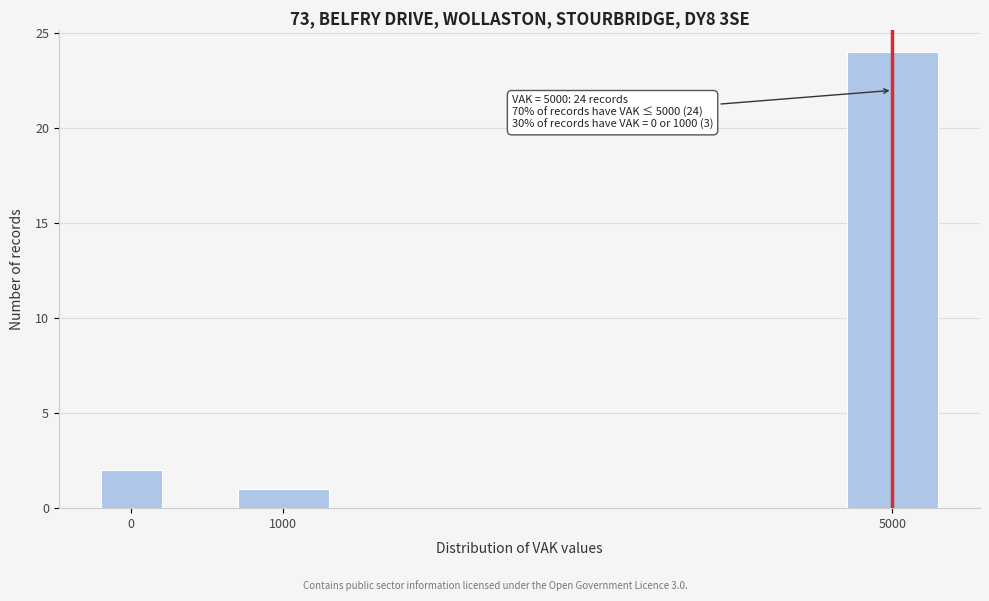

Reading left to right, transcribe all the data shown in this chart.

2	1	24